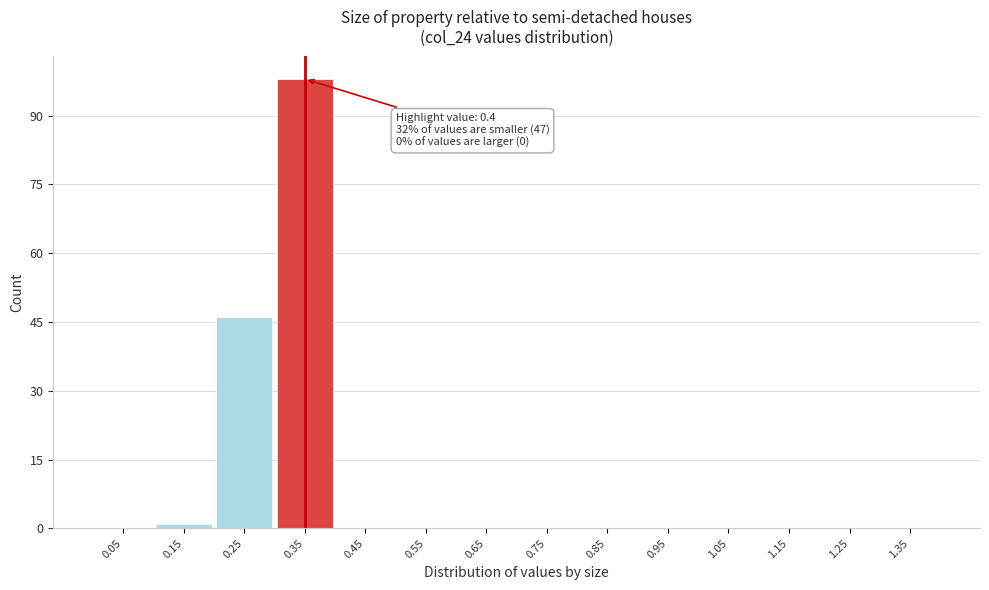

Reading left to right, transcribe all the data shown in this chart.

0.05=0	0.15=1	0.25=46	0.35=98	0.45=0	0.55=0	0.65=0	0.75=0	0.85=0	0.95=0	1.05=0	1.15=0	1.25=0	1.35=0